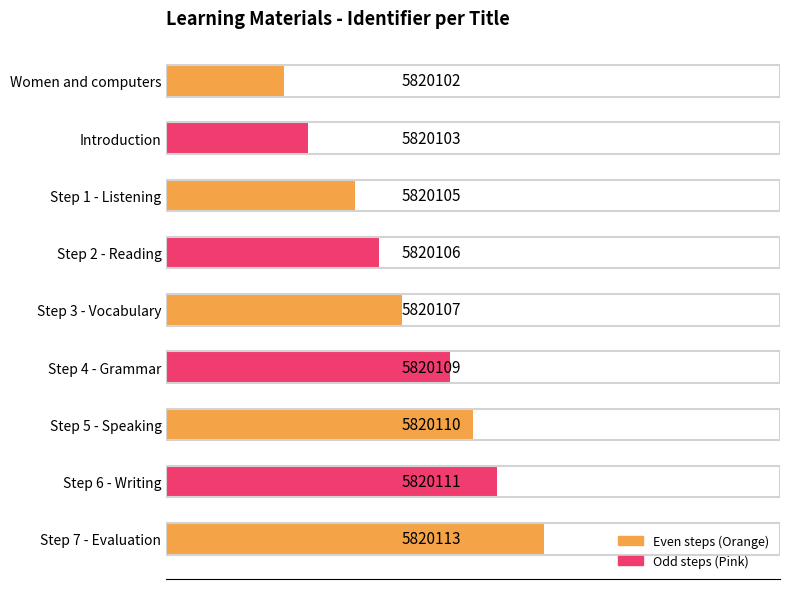

Does the chart contain any negative values?

No